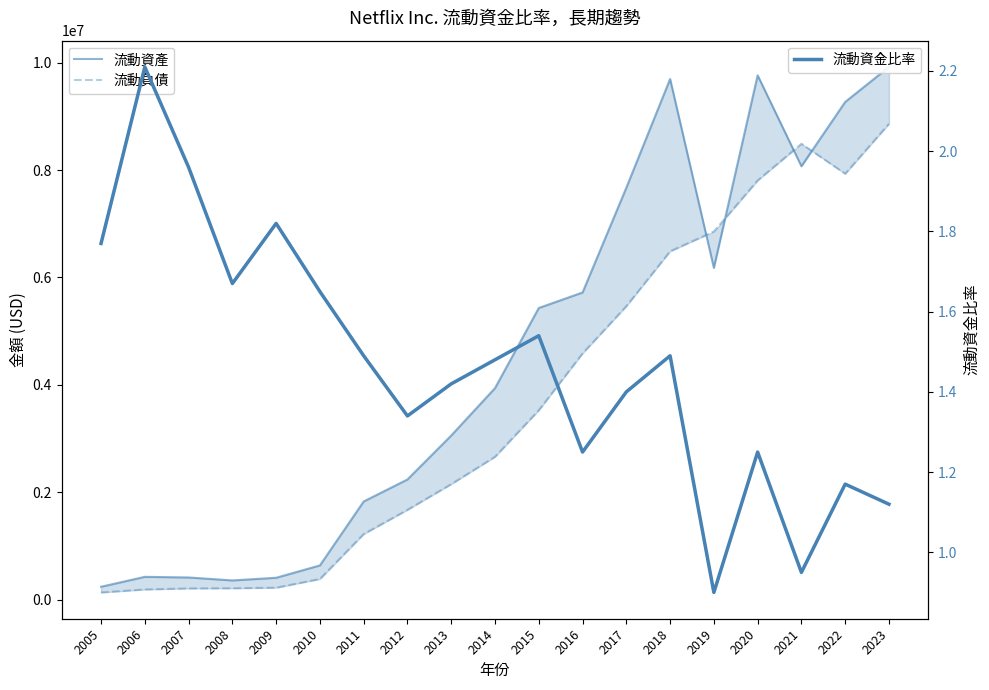

The 流動資產 series shows 222723.9 at 2008. True or false?

False